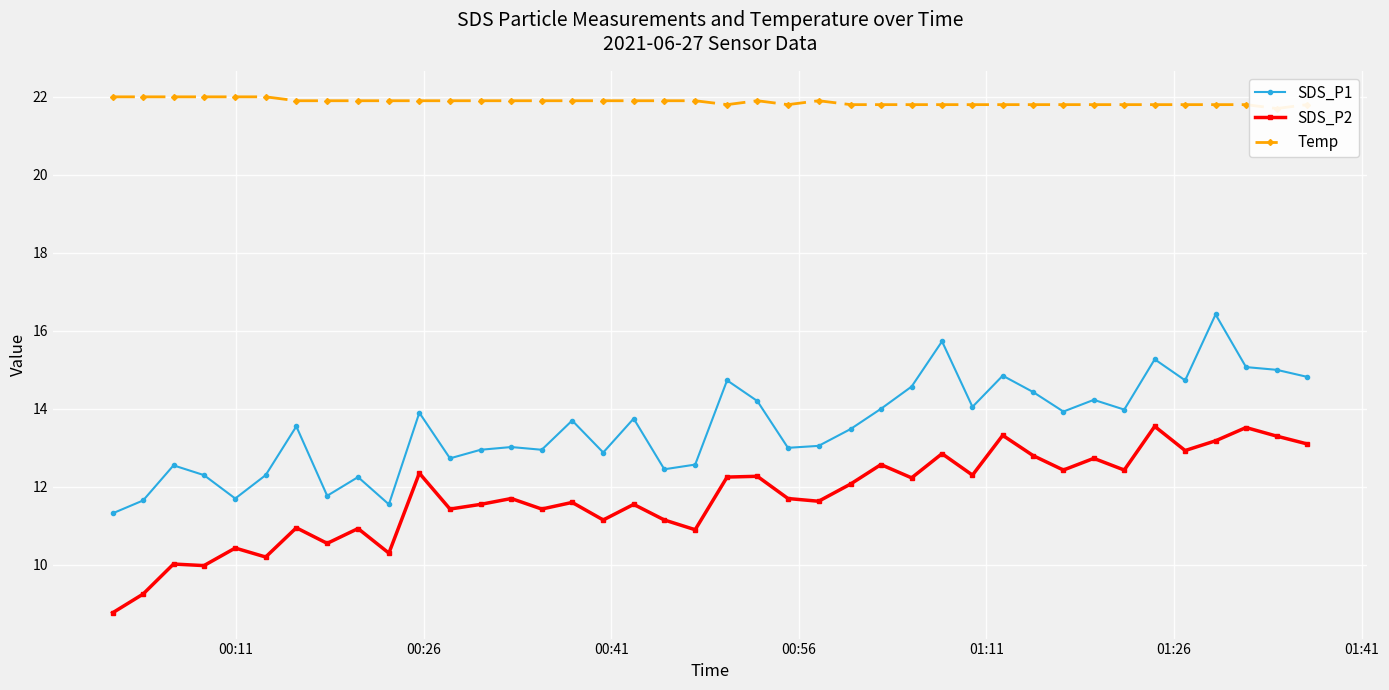

How many lines are shown in the chart?

3